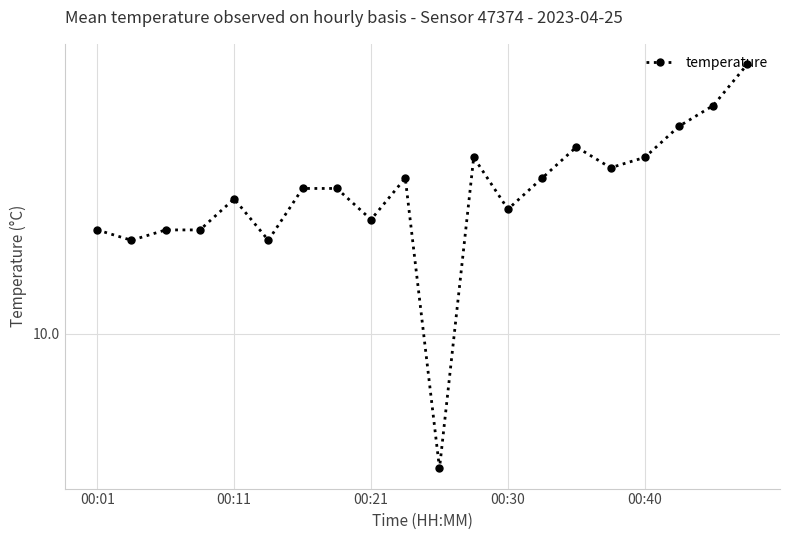

What is the greatest value displayed?

10.3